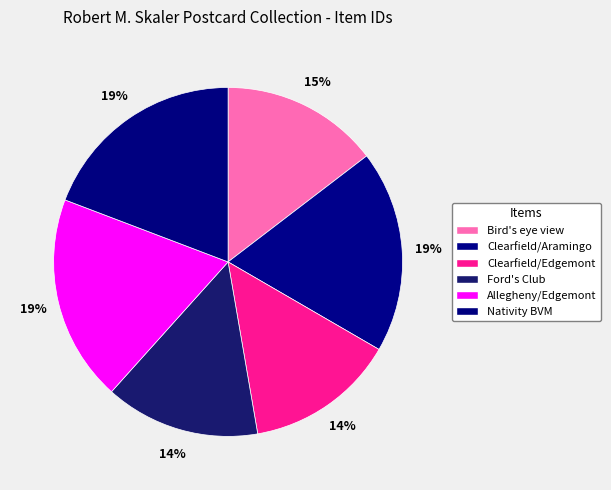

How many segments does this pie chart have?

6